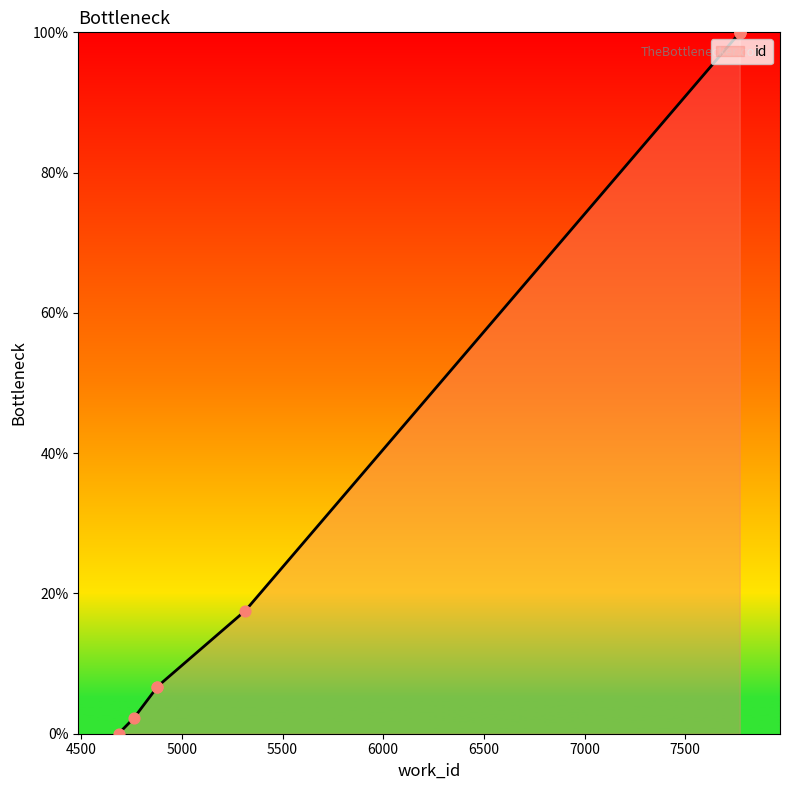

Which has a higher value, 4762 or 4878?

4878